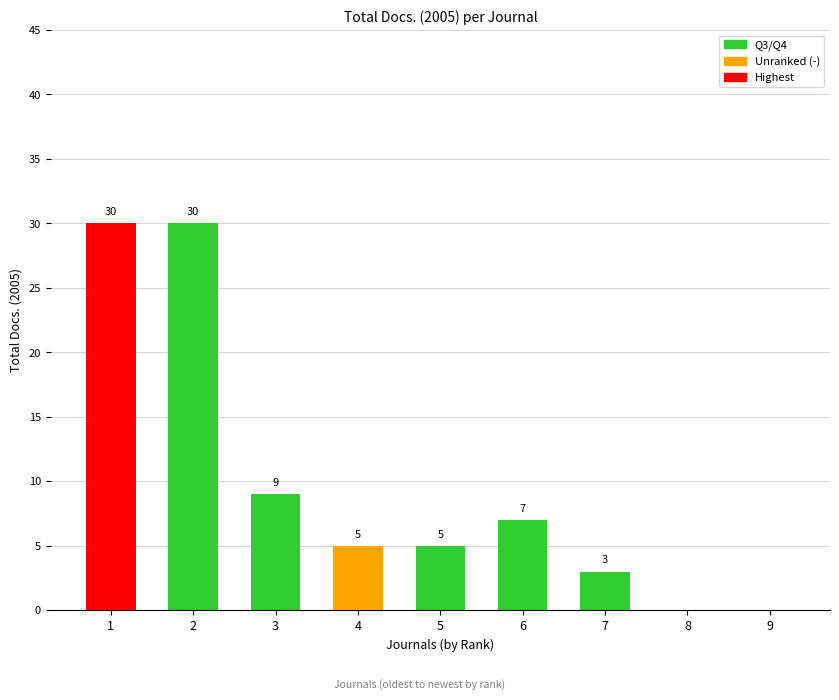

How many distinct data groups are displayed?

1